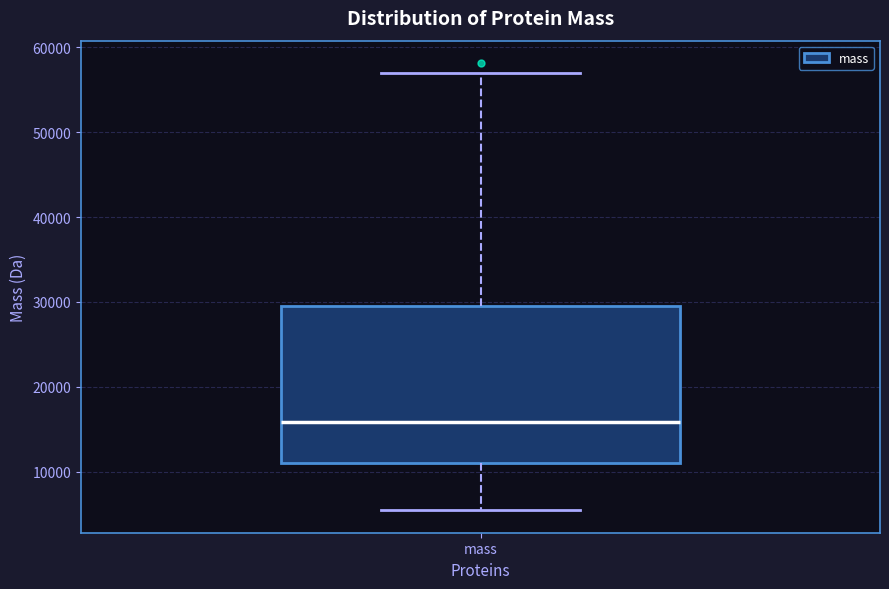

Read this box plot against the y-axis: the position of the median line, the range covered by the box, and the ends of both whiskers. The values are not printed on the chart, so give them approximately, as read against the axis.

median 16000, box 11000 to 30000, whiskers 5000 to 57000